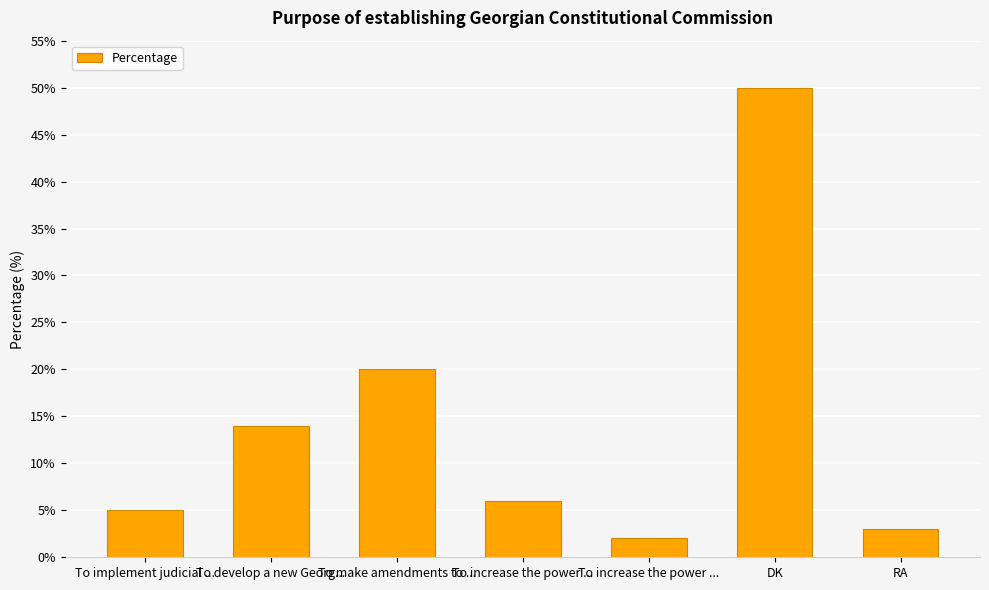

What is the change in value from To implement judicial ... to To develop a new Georg...?

+9